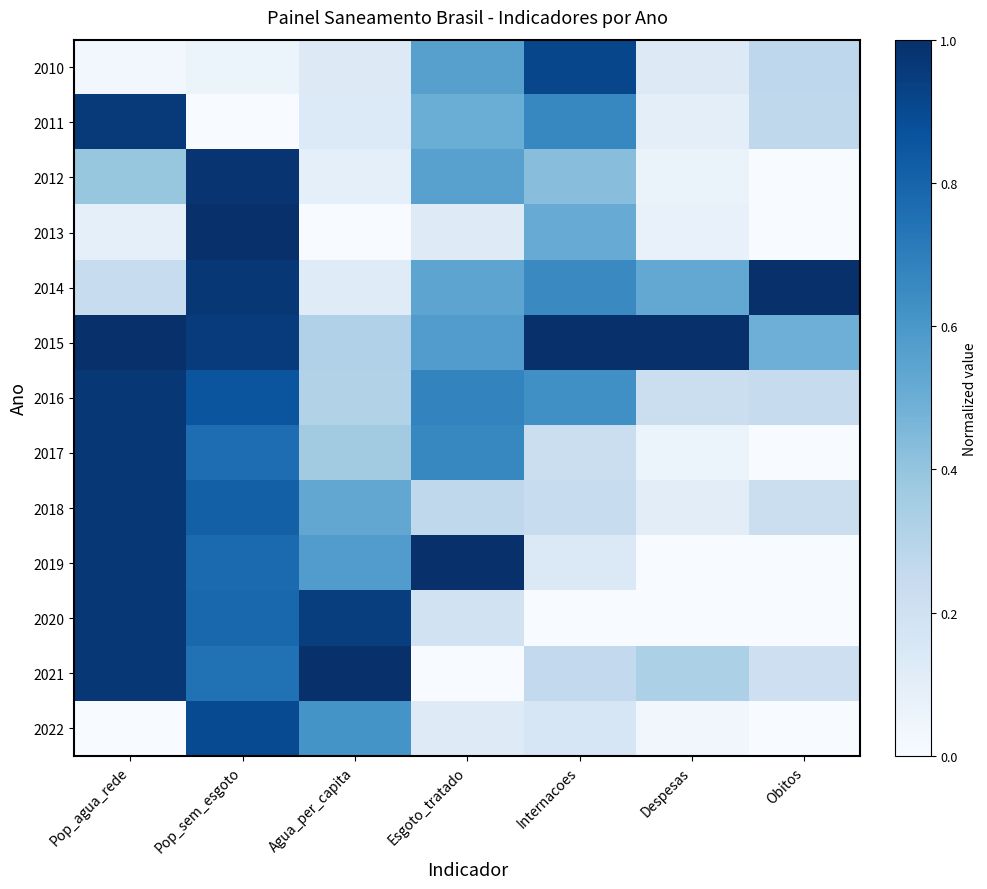

Rank the series by their maximum value, from lowest to highest.

2022, 2010, 2011, 2016, 2017, 2018, 2020, 2012, 2013, 2014, 2015, 2019, 2021